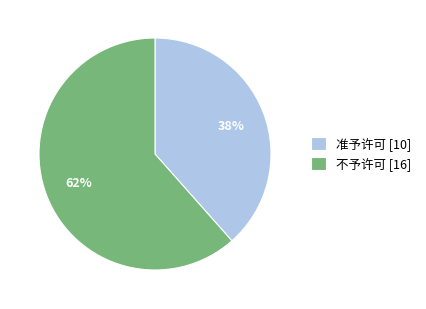

Combined, do 准予许可 [10] and 不予许可 [16] account for over 50%?

Yes